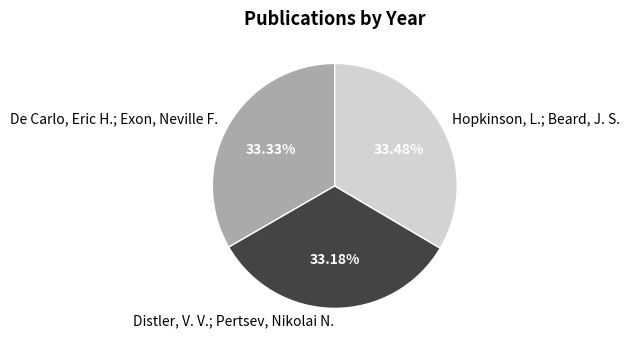

Is there a majority slice in this chart?

No